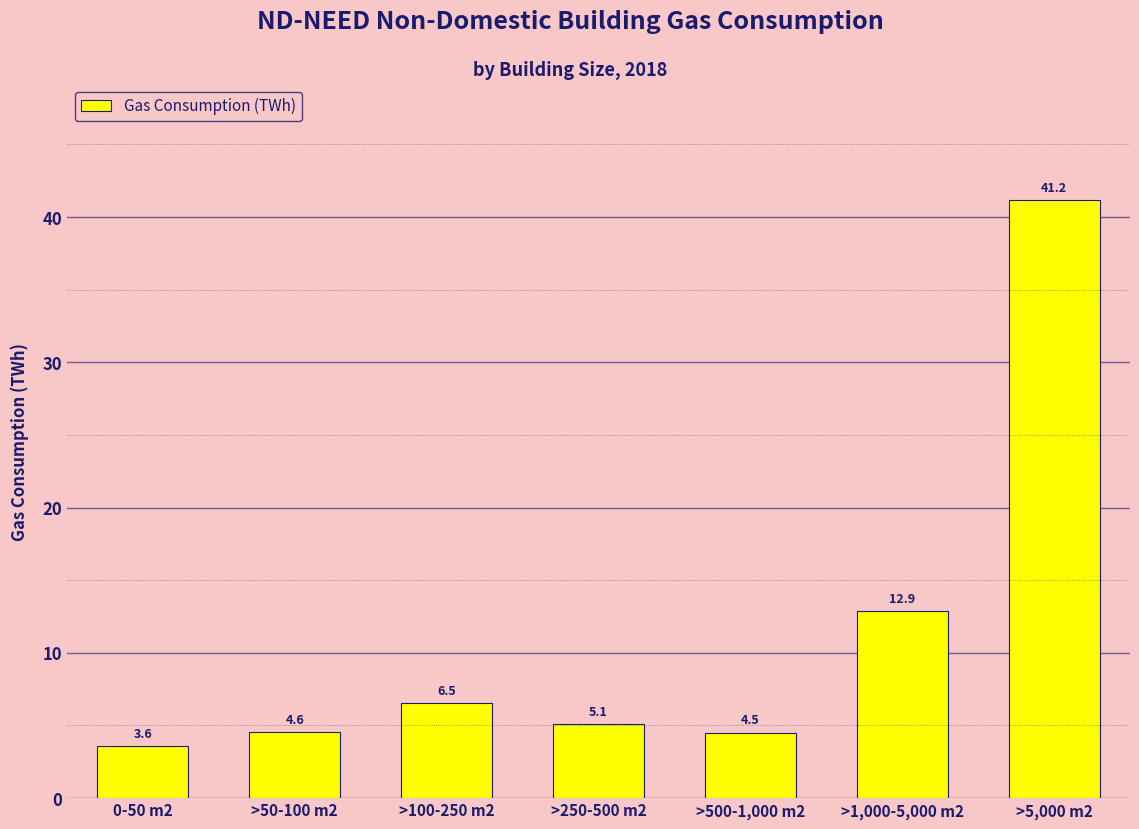

True or false: the data shows 7.1 at >50-100 m2.

False